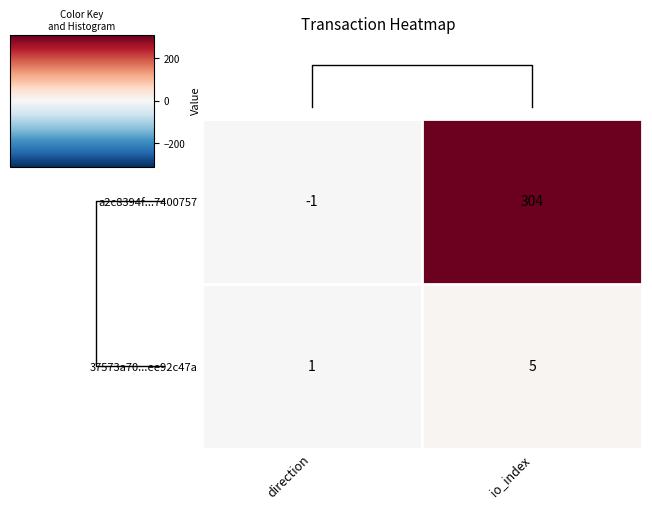

Is the value of 37573a70...ee92c47a at io_index greater than the value of a2c8394f...7400757 at direction?

Yes